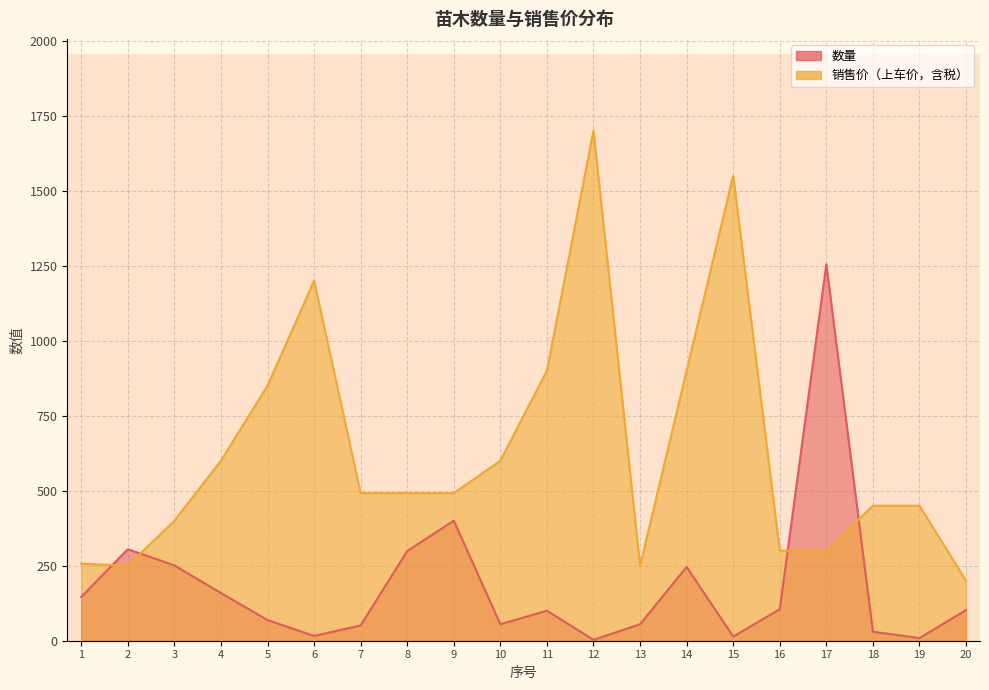

Where do 销售价（上车价，含税） and 数量 first cross each other?

1 and 2